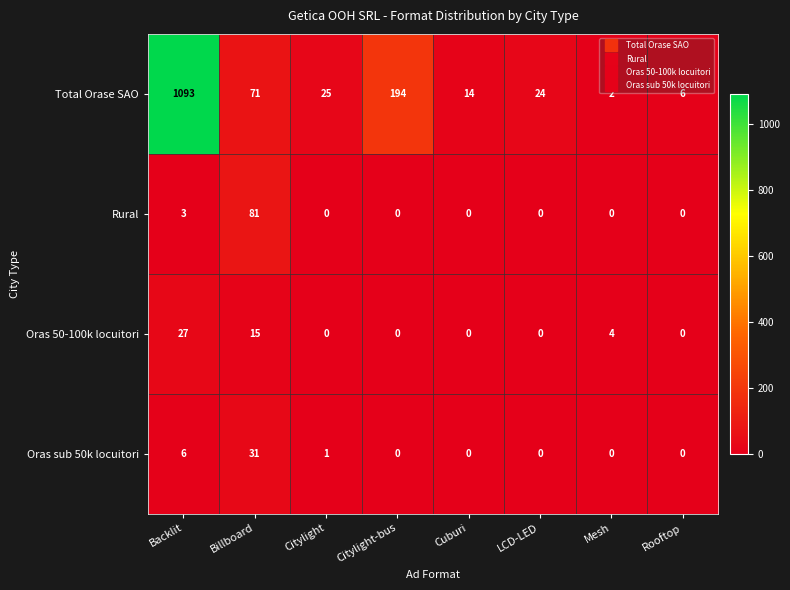

What is the sum of the Oras sub 50k locuitori values at Billboard and Mesh?

31